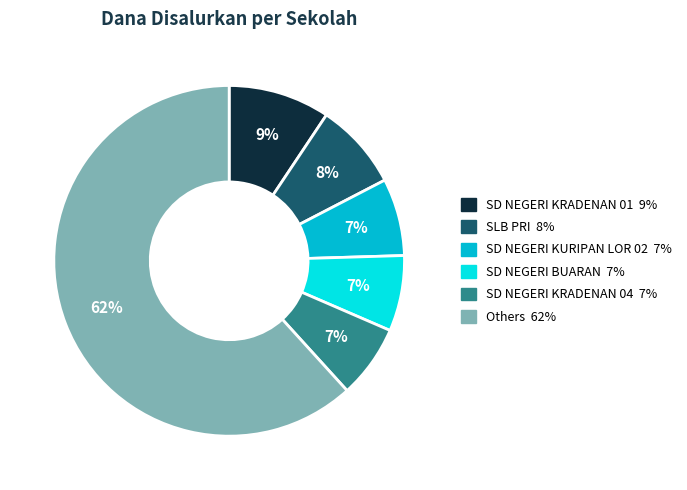

How many segments does this pie chart have?

6